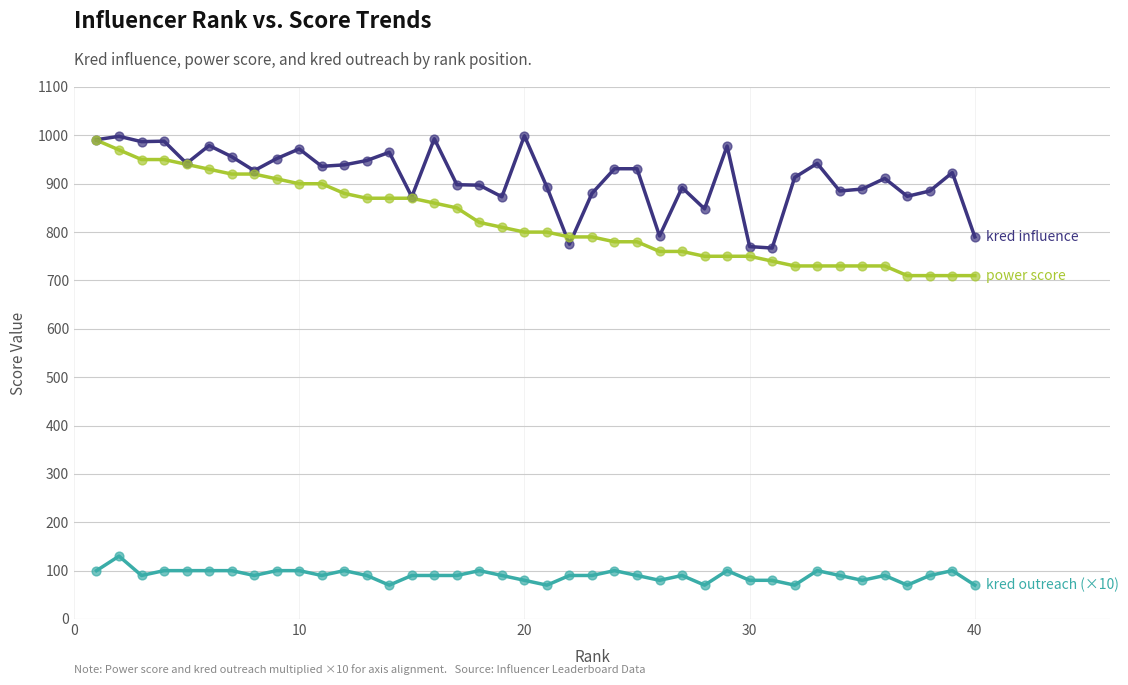

What is the greatest value displayed?

999